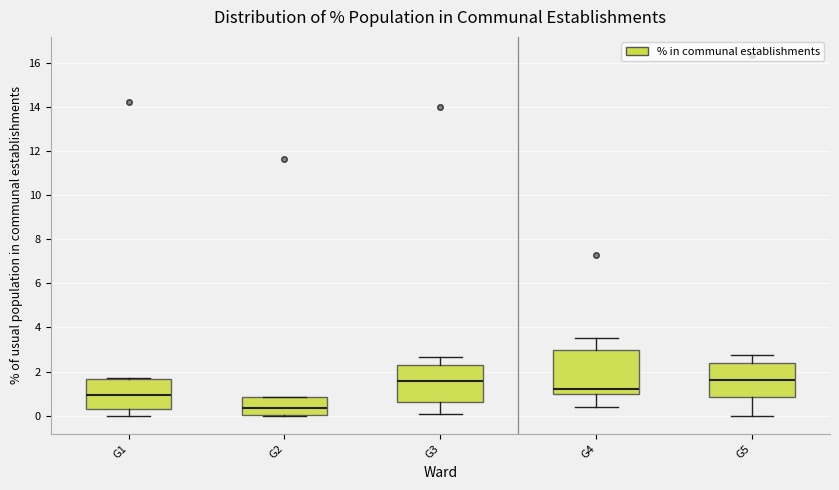

Reading left to right, read every box against the y-axis: the position of its median line, the range the box covers, and the ends of its whiskers. The values are not printed on the chart, so give them approximately, as read against the axis.

G1: median 1.0, box 0.4 to 1.6, whiskers 0.0 to 1.8
G2: median 0.4, box 0.0 to 0.8, whiskers 0.0 to 0.8
G3: median 1.6, box 0.6 to 2.4, whiskers 0.0 to 2.6
G4: median 1.2, box 1.0 to 3.0, whiskers 0.4 to 3.6
G5: median 1.6, box 0.8 to 2.4, whiskers 0.0 to 2.8